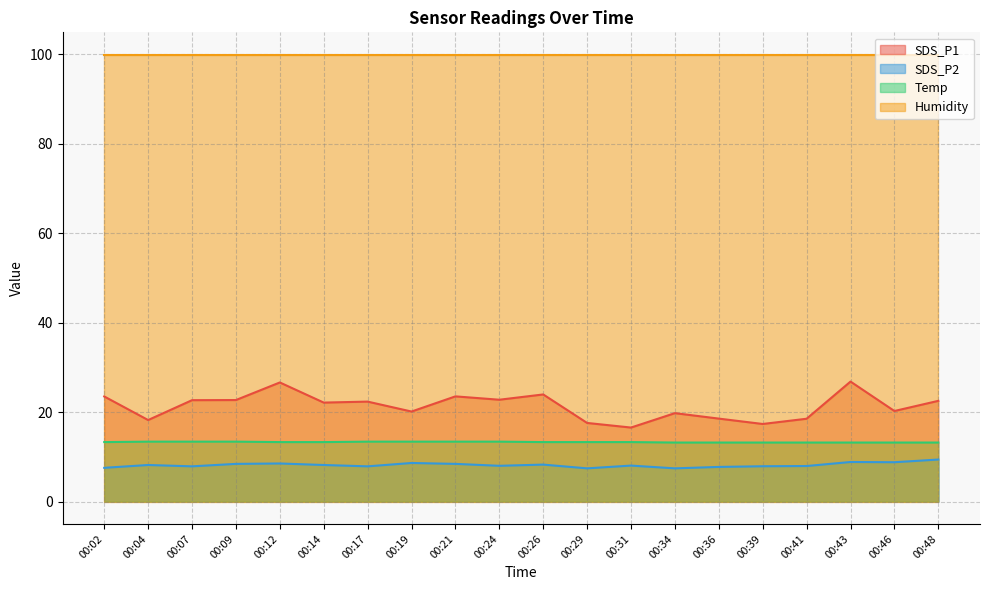

At which category does SDS_P2 reach its first local peak?

00:04